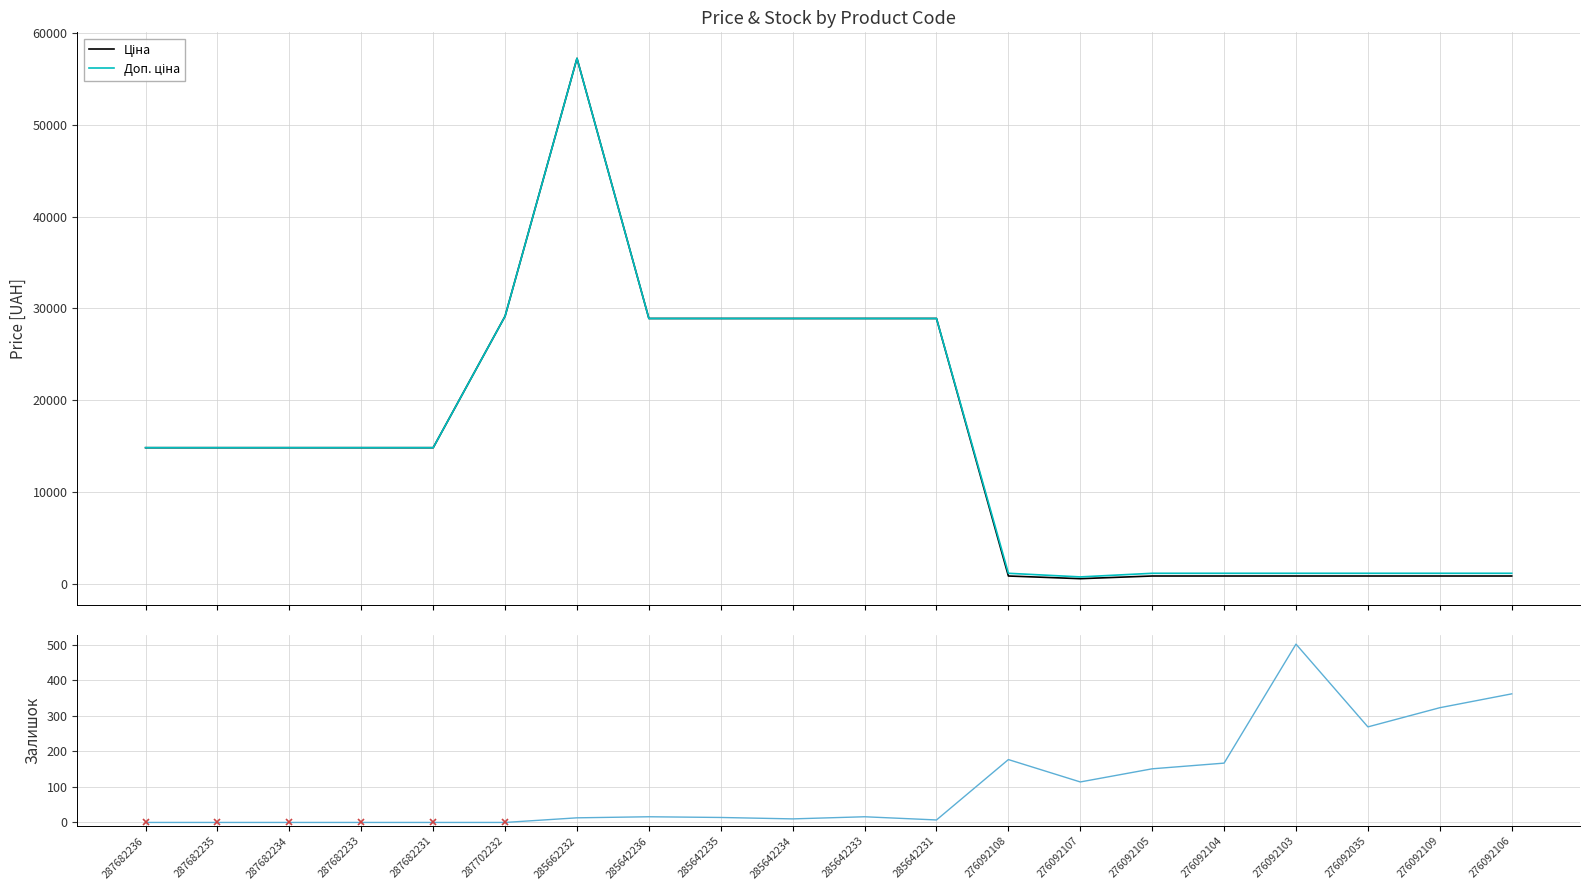

At which label is Залишок closest to 251?

276092035